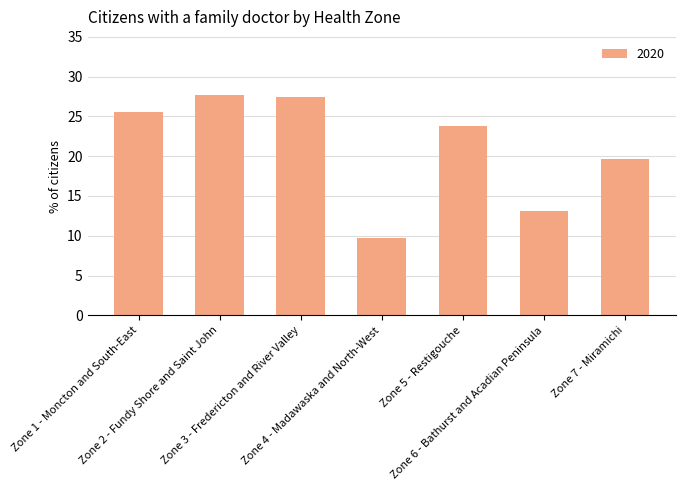

What is the value of the 3rd bar from the left?

27.5